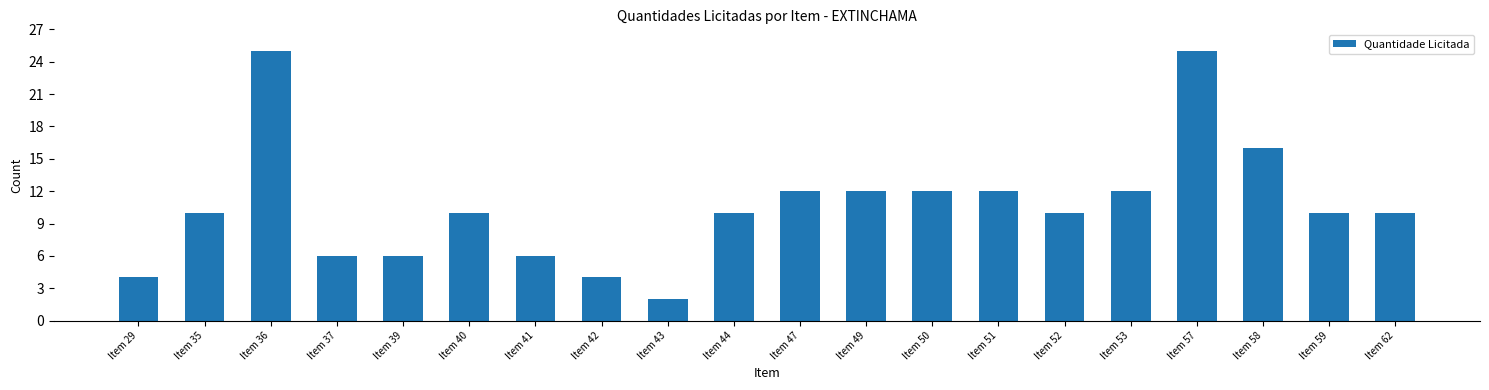

What is the ratio of the value at Item 49 to the value at Item 43?

6.0